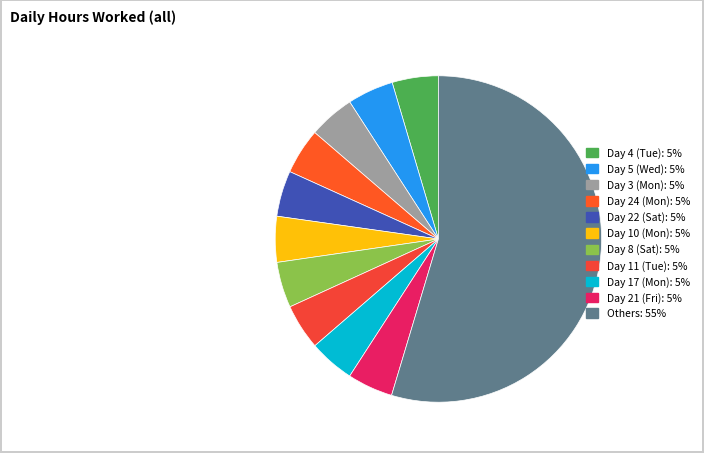

How many slices are in this pie chart?

11